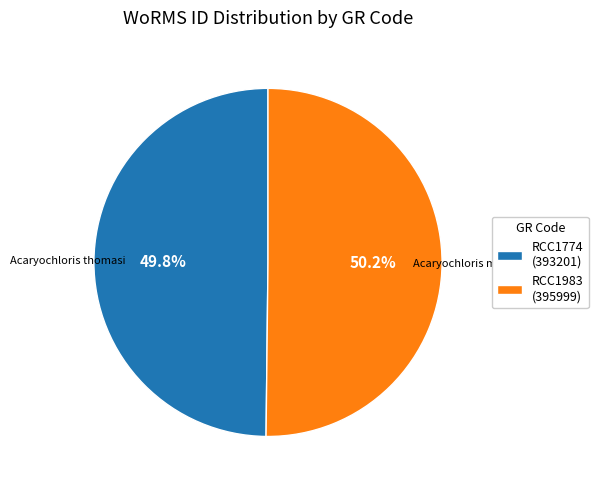

Do RCC1983 and RCC1774 together represent more than half of the pie?

Yes